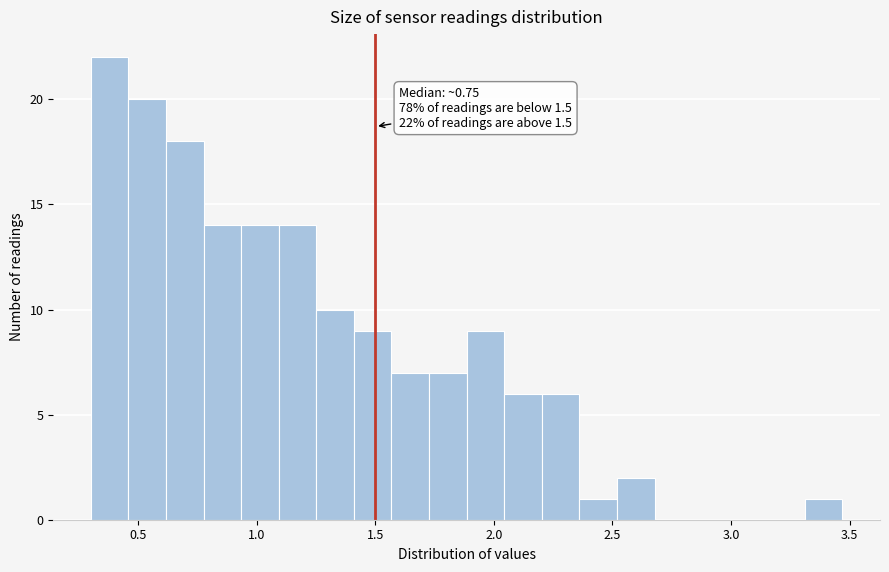

Around what value on the x-axis is the tallest bar? Give the approximate position of its centre, as read against the axis.

0.40